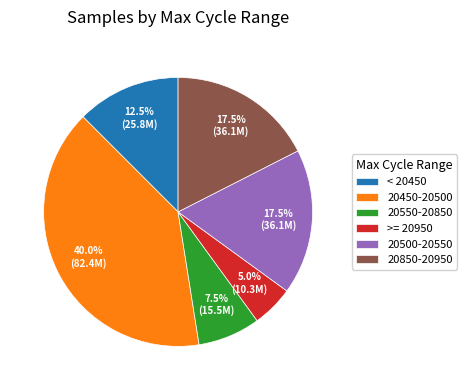

Count the number of slices in the pie.

6